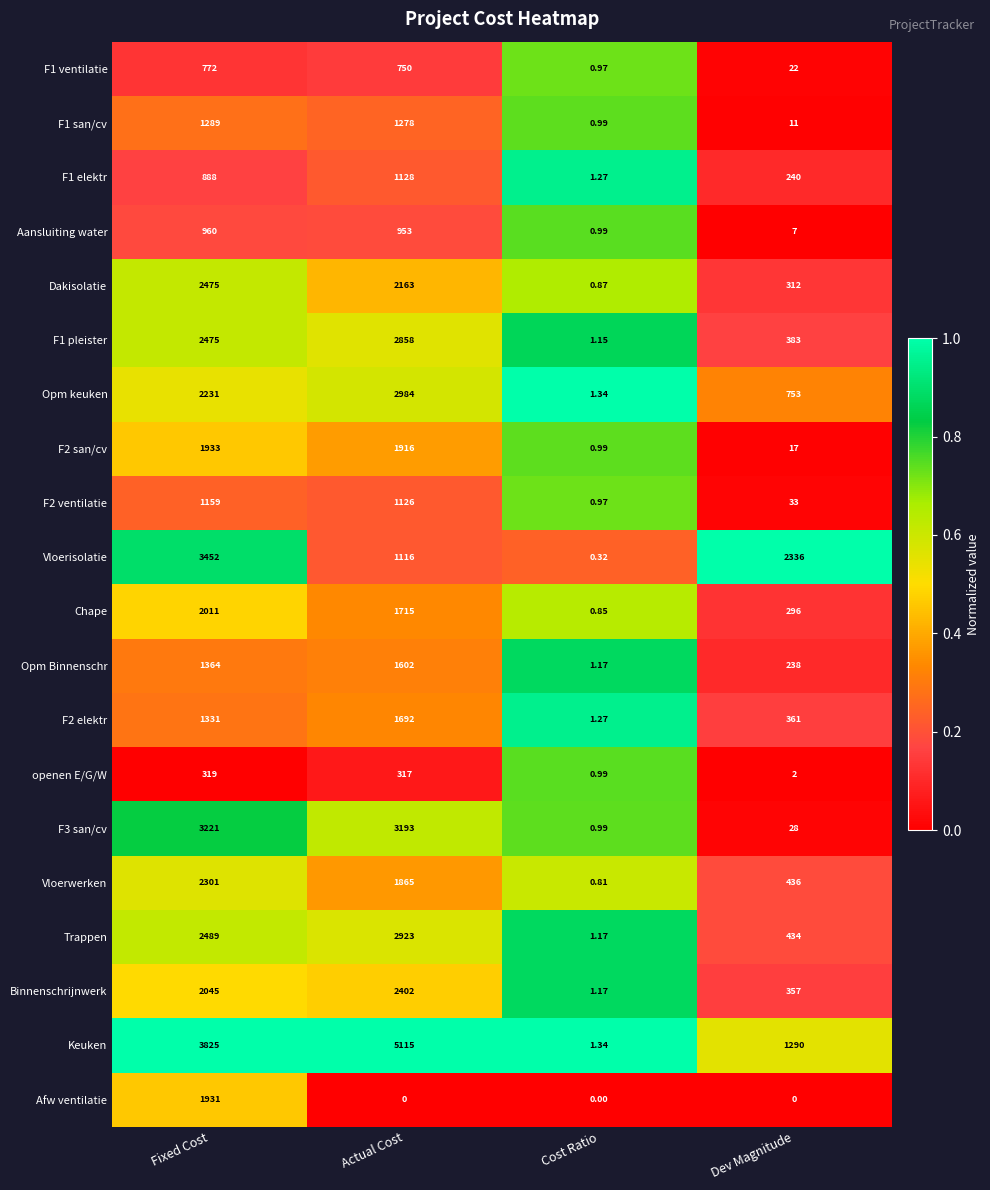

At which label is Keuken closest to 2558?

Fixed Cost